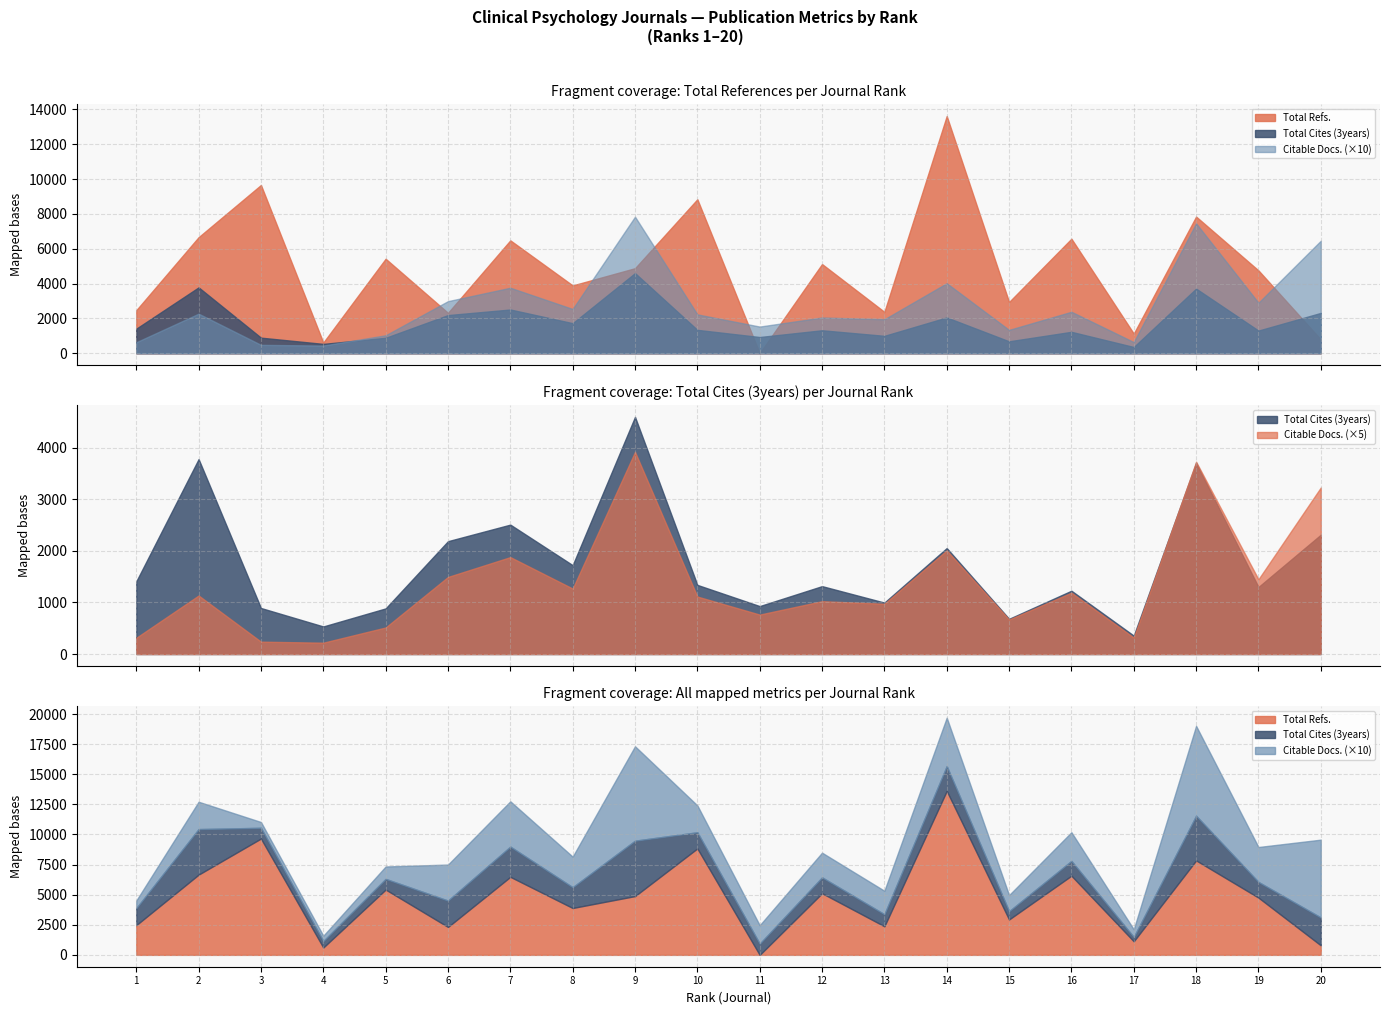

Reading left to right, extract all data points from this chart.

Total Refs.: 2469	6664	9660	612	5425	2320	6481	3893	4882	8841	0	5120	2375	13620	2942	6575	1127	7846	4756	793
Total Cites (3years): 1409	3781	893	535	885	2189	2510	1724	4600	1341	930	1317	998	2055	683	1228	357	3709	1300	2314
Citable Docs. (3years): 63	227	48	44	103	299	376	254	784	223	153	205	195	402	134	238	64	746	290	646